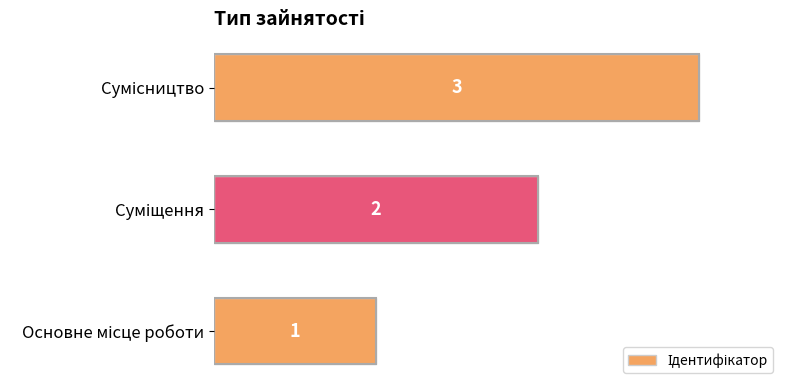

Count the values in the range 1 to 3.

3